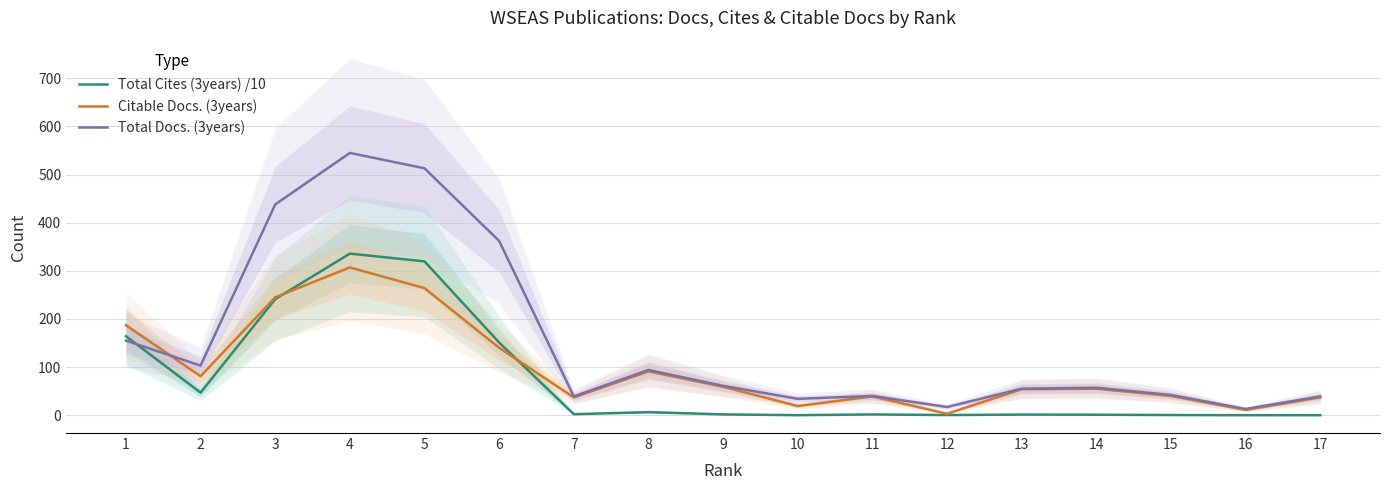

What is the sum of all Citable Docs. (3years) values?

1669.0